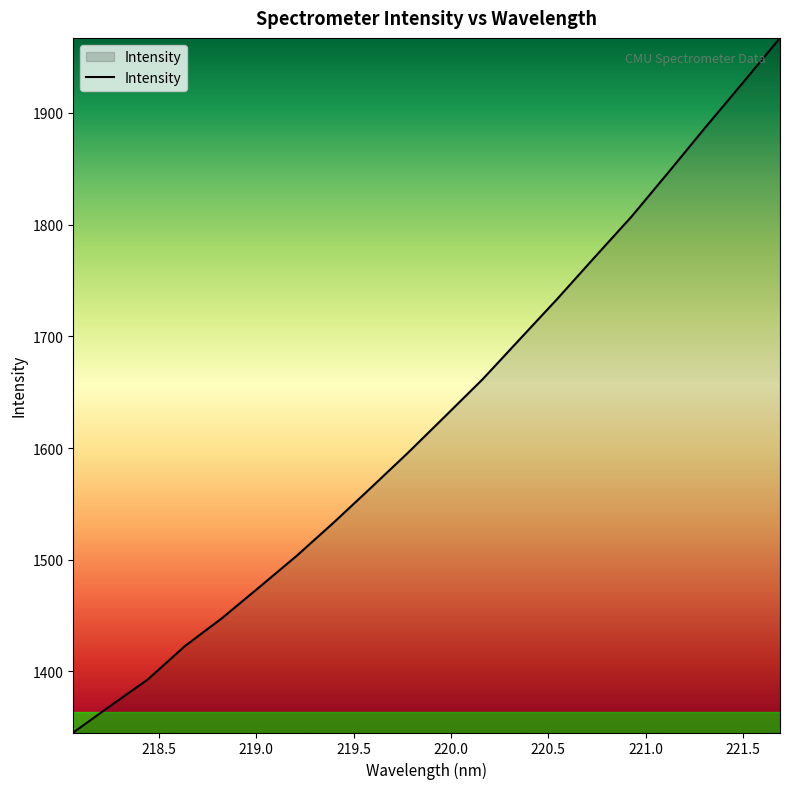

What is the minimum value shown in the chart?

1345.3